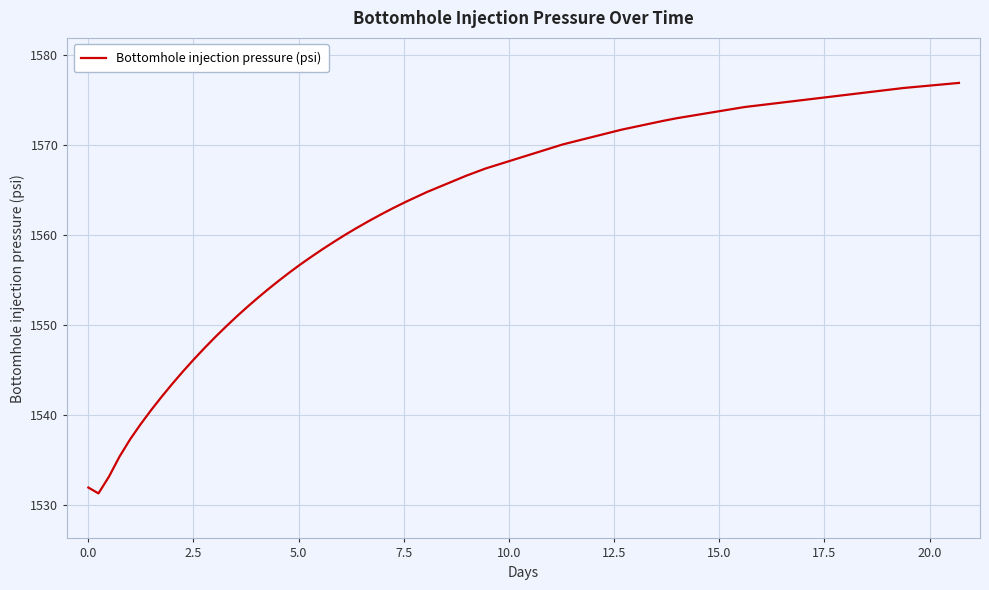

What is the difference between the maximum and minimum values?

45.6